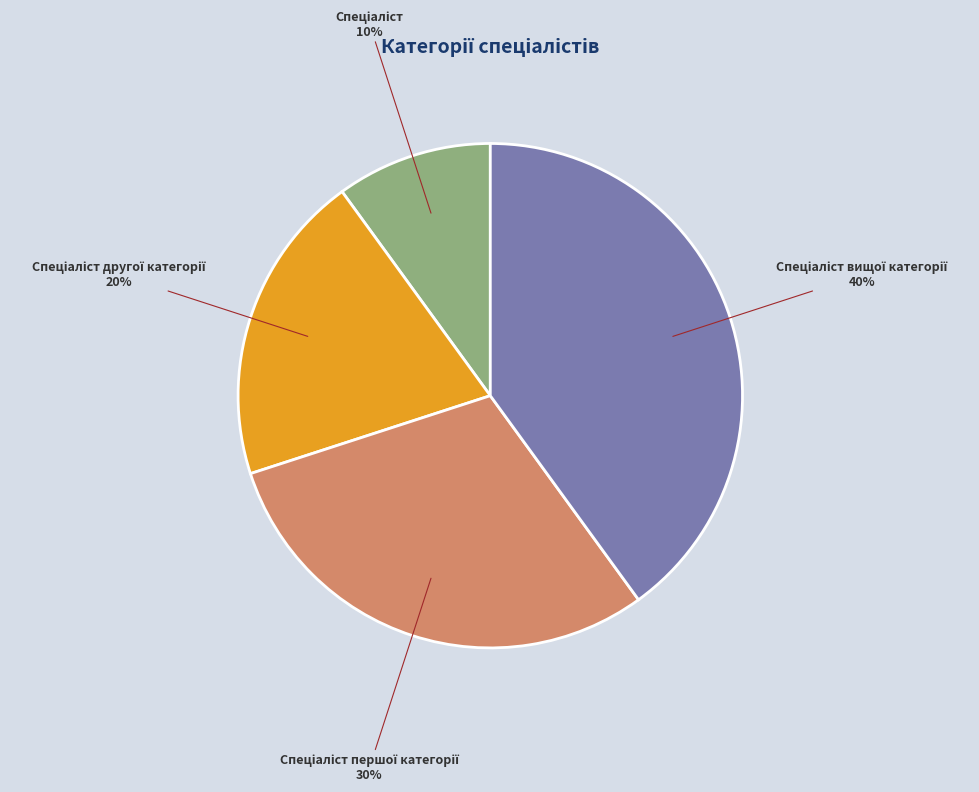

Is there any slice that represents more than half of the pie?

No